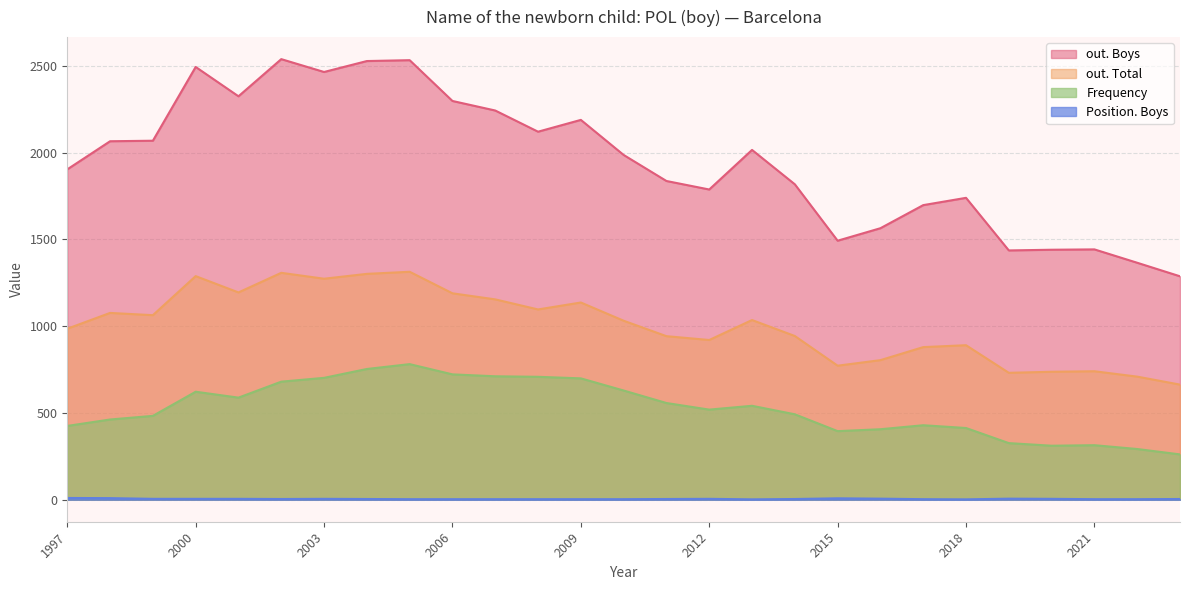

At which label does Position. Boys first exceed 4?

1997